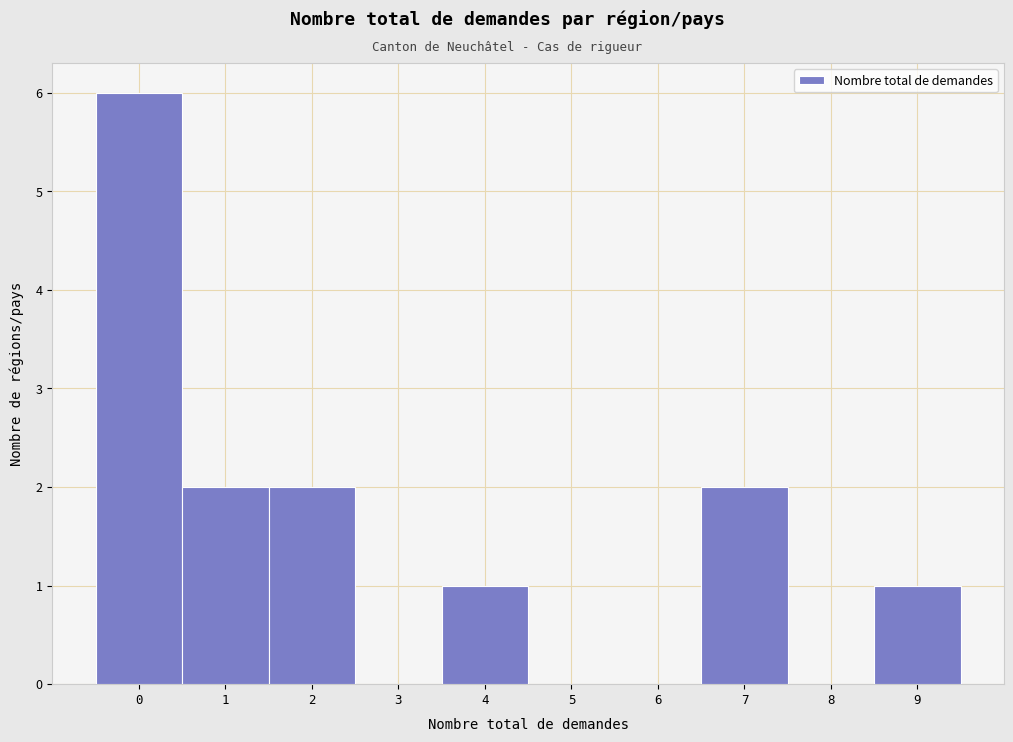

Reading left to right, transcribe all the data shown in this chart.

0=6	1=2	2=2	3=0	4=1	5=0	6=0	7=2	8=0	9=1